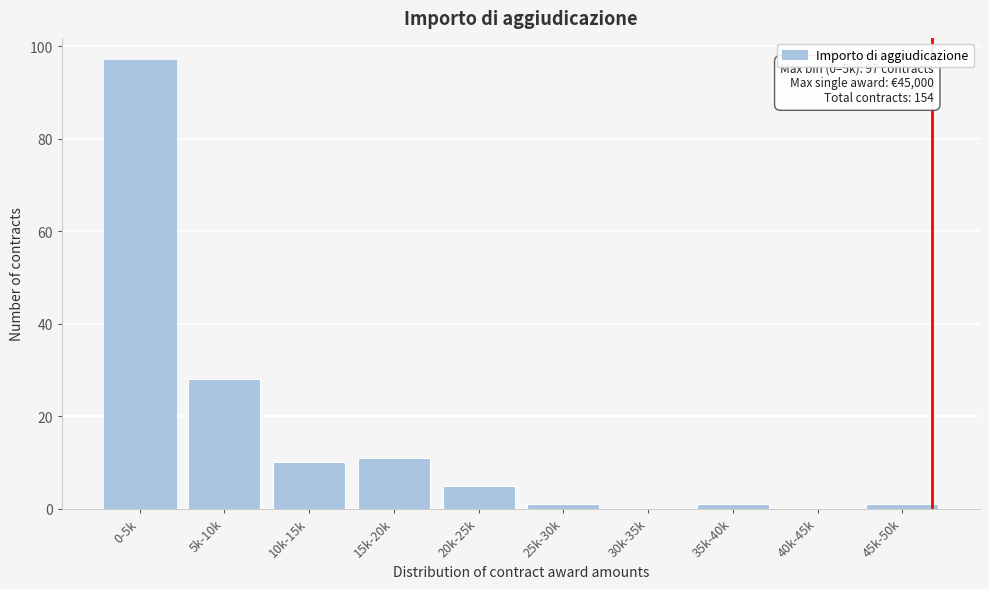

Reading right to left, extract all data points from this chart.

45k-50k=1	40k-45k=0	35k-40k=1	30k-35k=0	25k-30k=1	20k-25k=5	15k-20k=11	10k-15k=10	5k-10k=28	0-5k=97